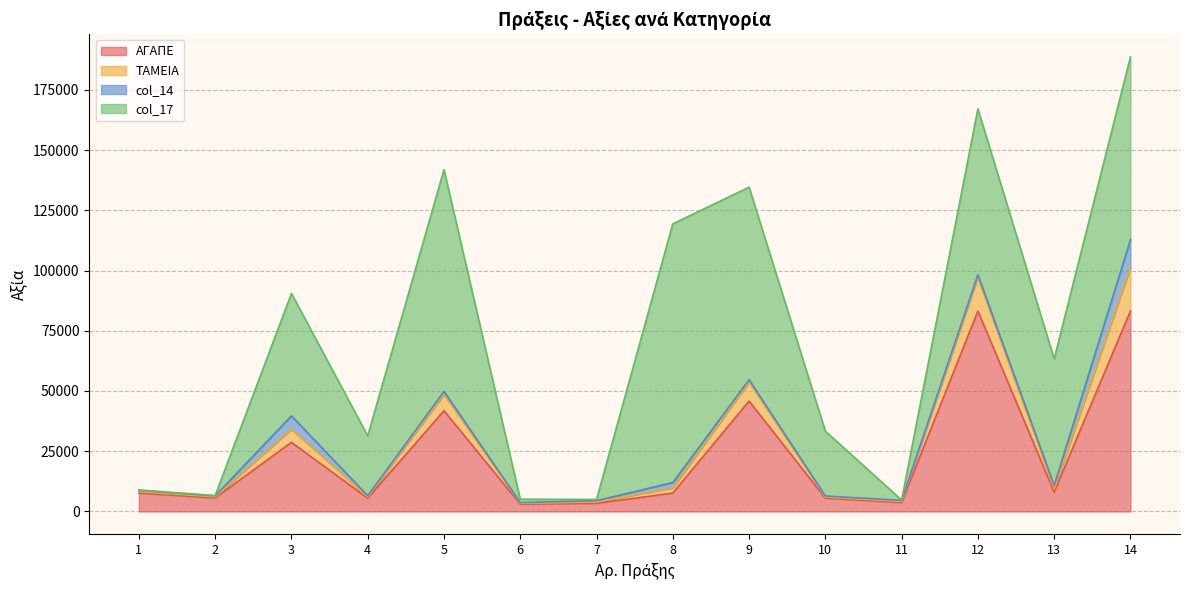

At which category is the sum across all series the highest?

14